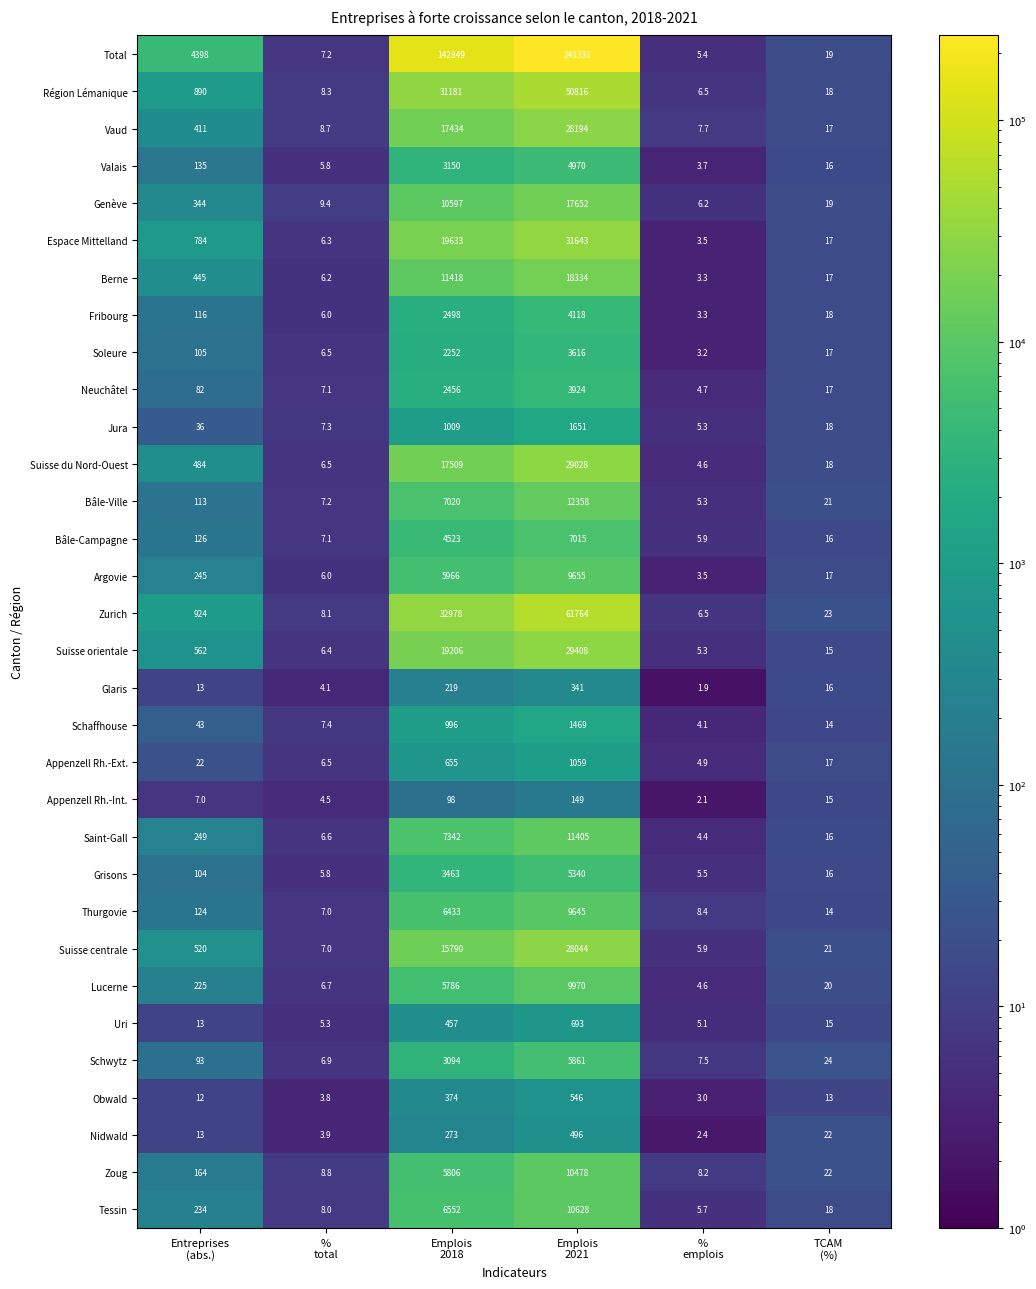

Rank the series by their maximum value, from lowest to highest.

Appenzell Rh.-Int., Glaris, Nidwald, Obwald, Uri, Appenzell Rh.-Ext., Schaffhouse, Jura, Soleure, Neuchâtel, Fribourg, Valais, Grisons, Schwytz, Bâle-Campagne, Thurgovie, Argovie, Lucerne, Zoug, Tessin, Saint-Gall, Bâle-Ville, Genève, Berne, Suisse centrale, Vaud, Suisse du Nord-Ouest, Suisse orientale, Espace Mittelland, Région Lémanique, Zurich, Total